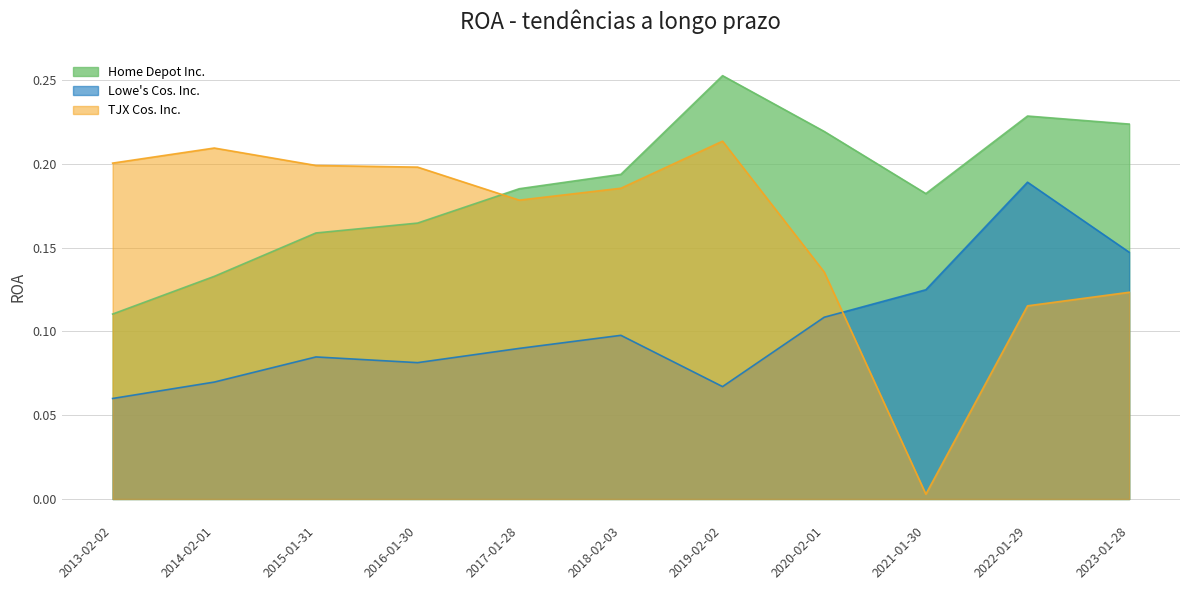

How many interior local valleys does the Lowe's Cos. Inc. series have?

2